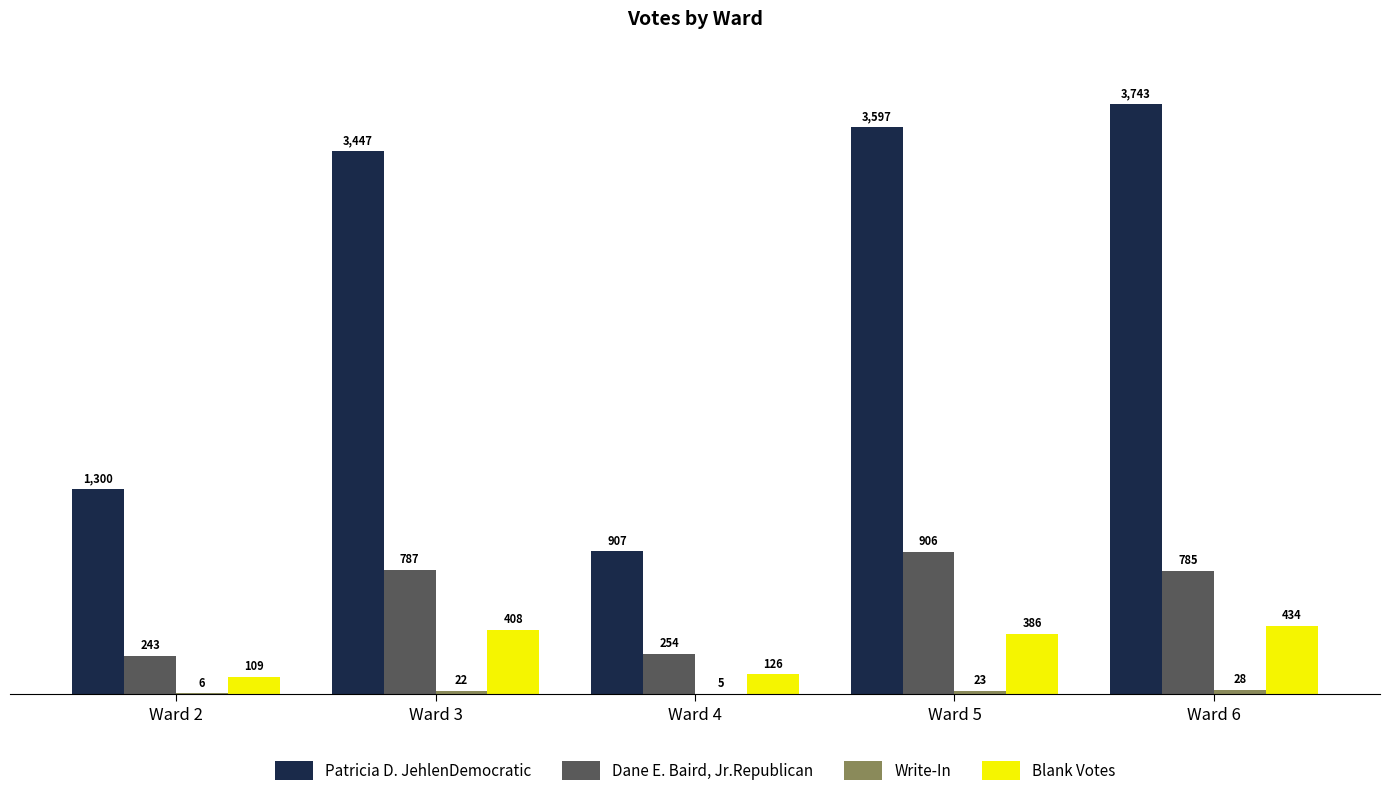

Where is Patricia D. JehlenDemocratic nearest to the value 2325?

Ward 2